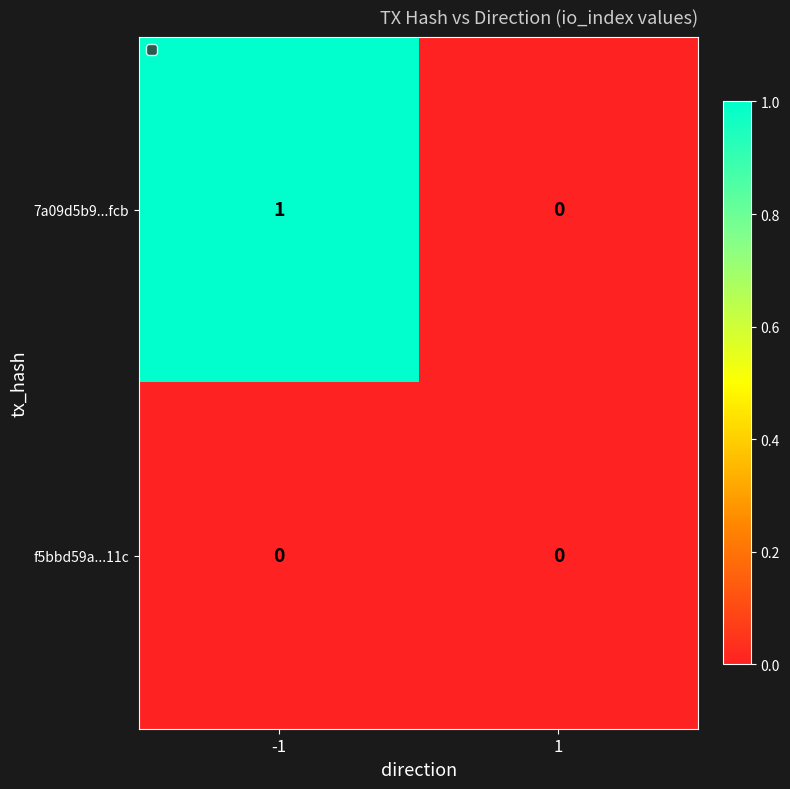

Which series has the largest total across all categories?

7a09d5b9...fcb